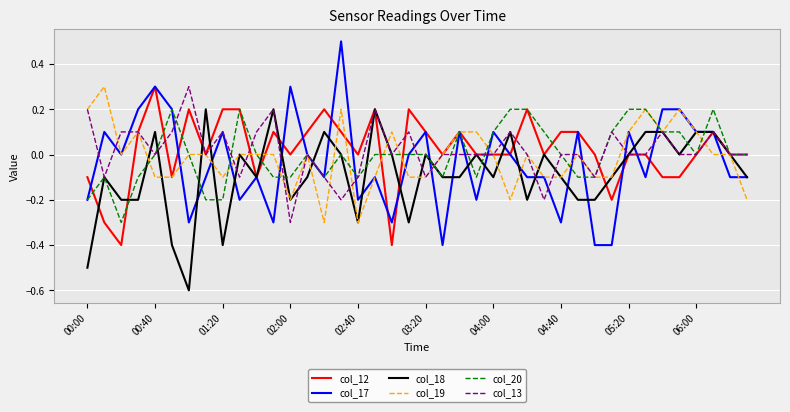

What is the minimum value shown in the chart?

-0.6